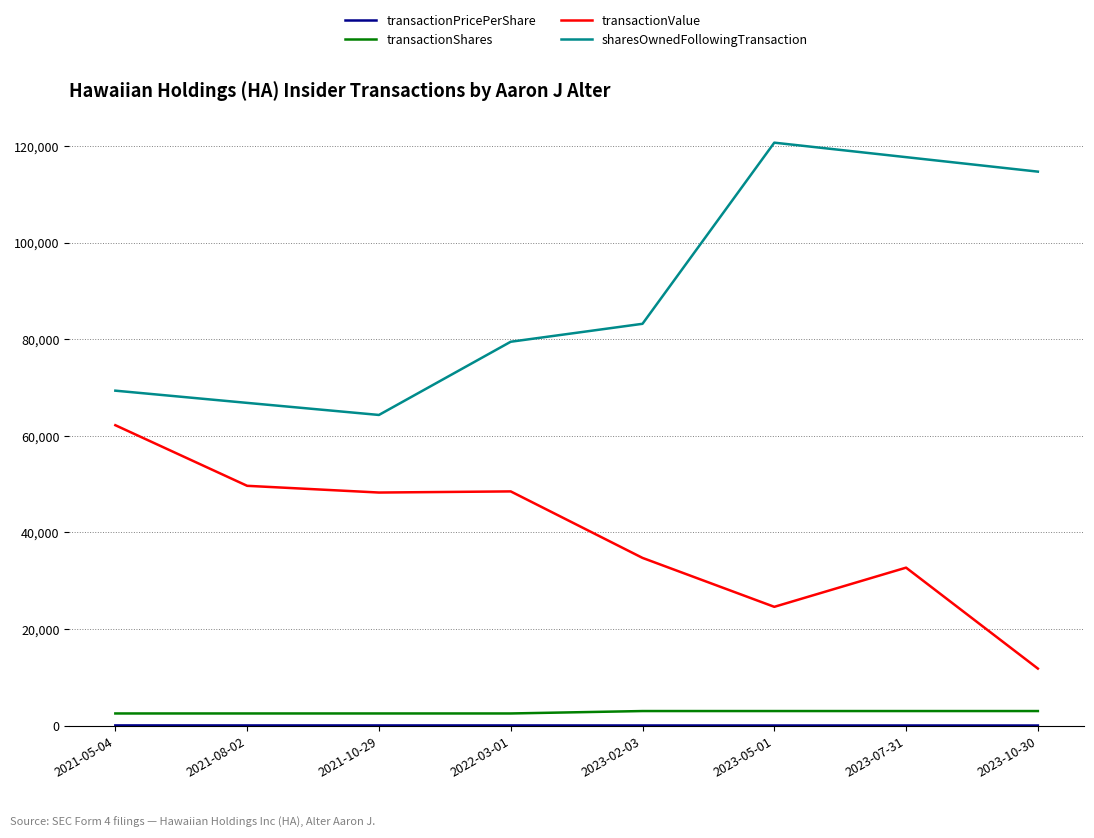

True or false: transactionShares and transactionValue cross at least once.

False